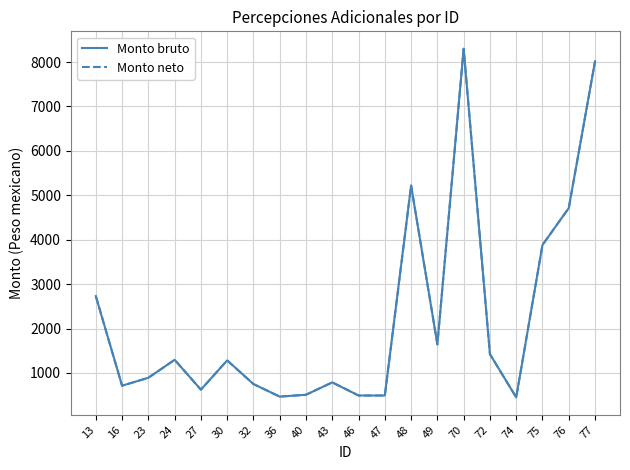

Is the value of Monto neto at 70 greater than the value of Monto bruto at 70?

No